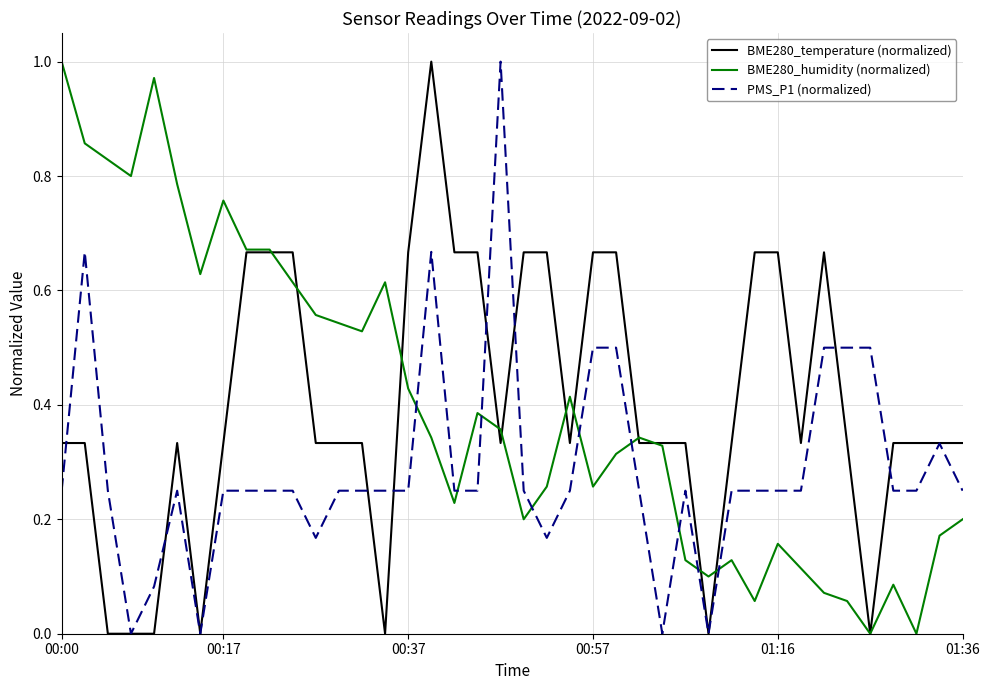

What is the sum of all BME280_humidity (normalized) values?

16.0